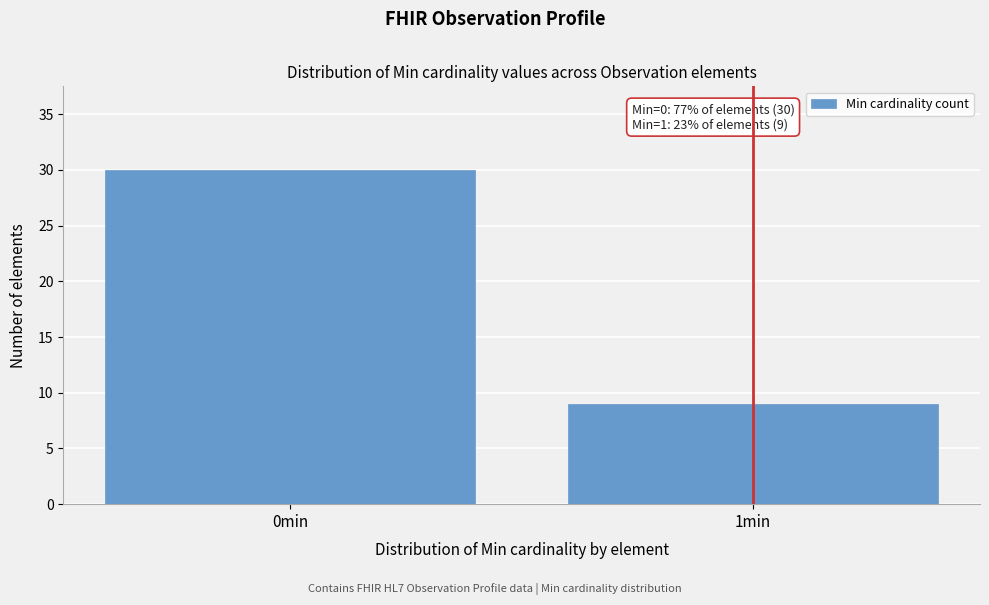

Reading left to right, what are all the values shown in this chart?

0min=30	1min=9